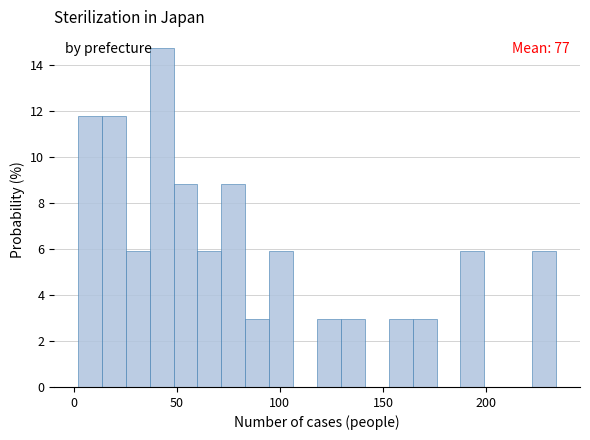

Around what value on the x-axis is the tallest bar? Give the approximate position of its centre, as read against the axis.

45